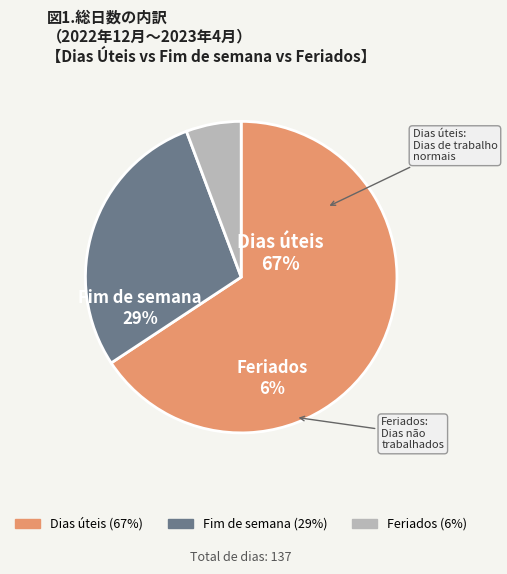

Combined, what portion of the pie is Fim de semana and Feriados?

34.3%